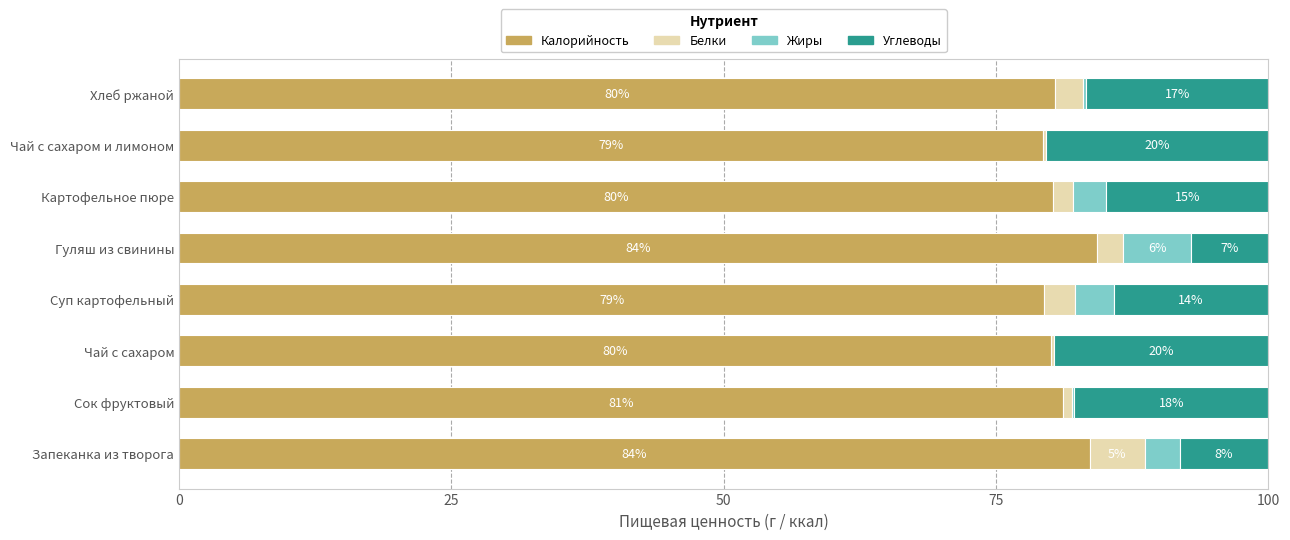

What are all the series names shown in the legend?

Калорийность, Белки, Жиры, Углеводы